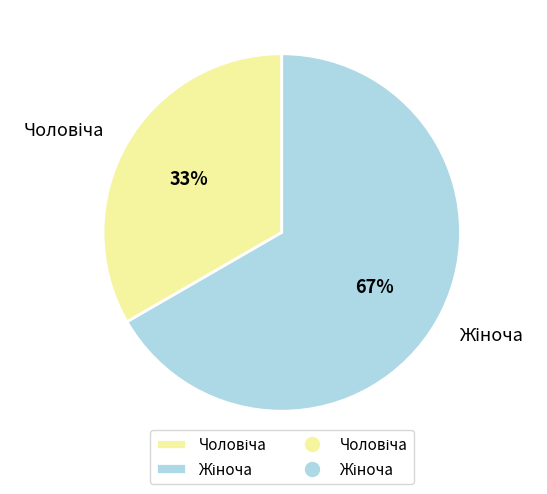

Is there any slice that represents more than half of the pie?

Yes